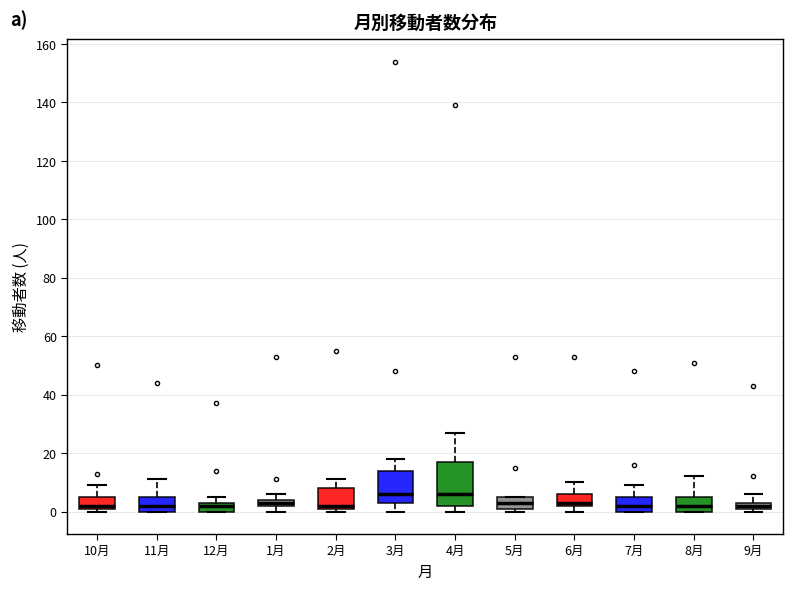

Comparing the boxes themselves (not the whiskers), which one is the tallest?

4月